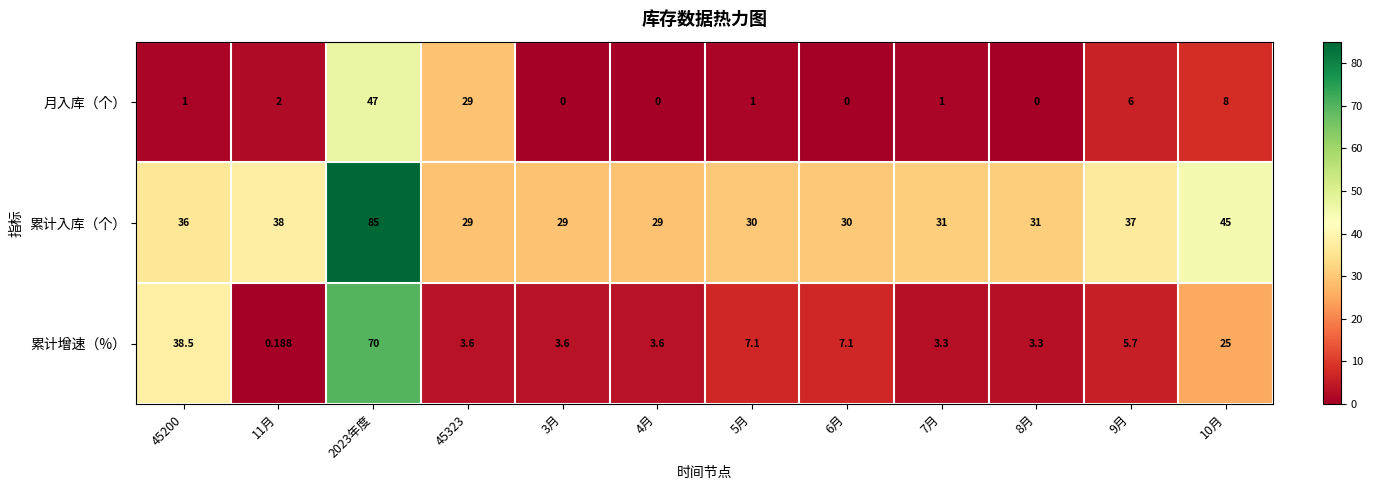

Which series changed the most between 6月 and 8月?

累计增速（%）